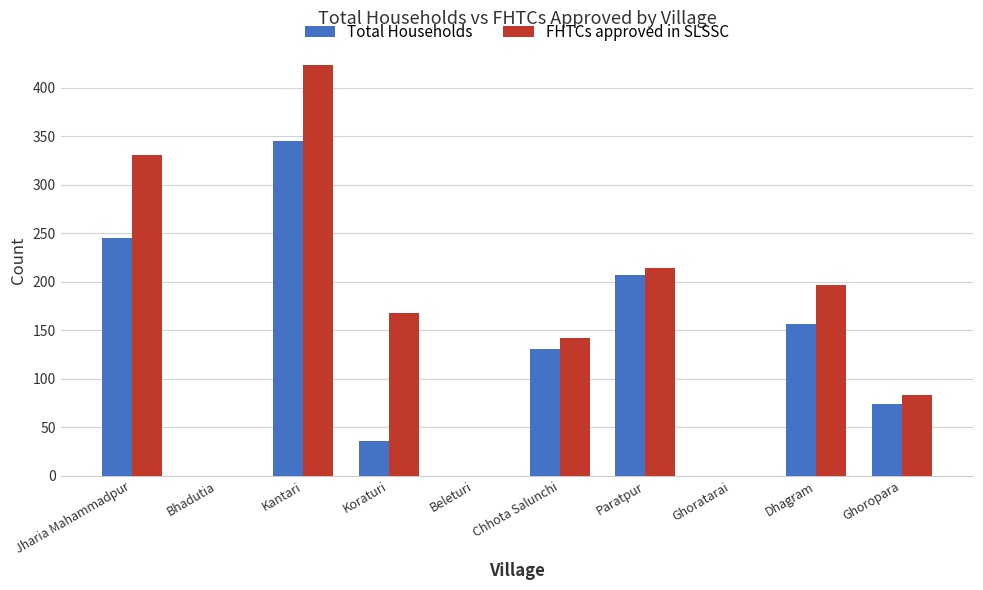

Does the chart contain stacked bars?

No